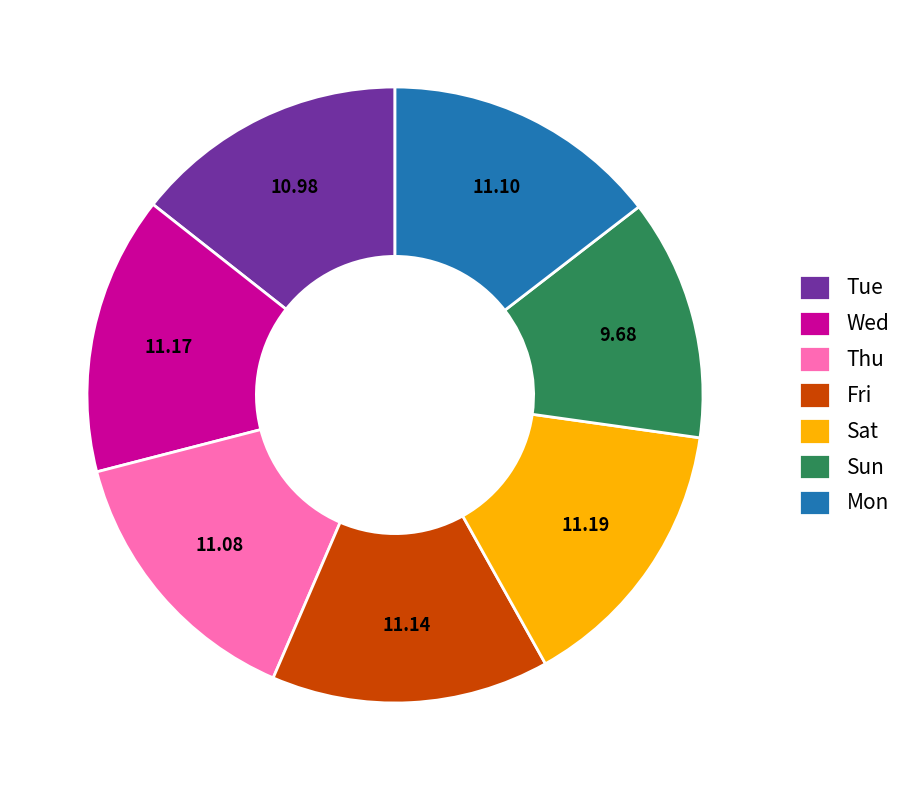

What is the smallest slice in the pie chart?

Sun